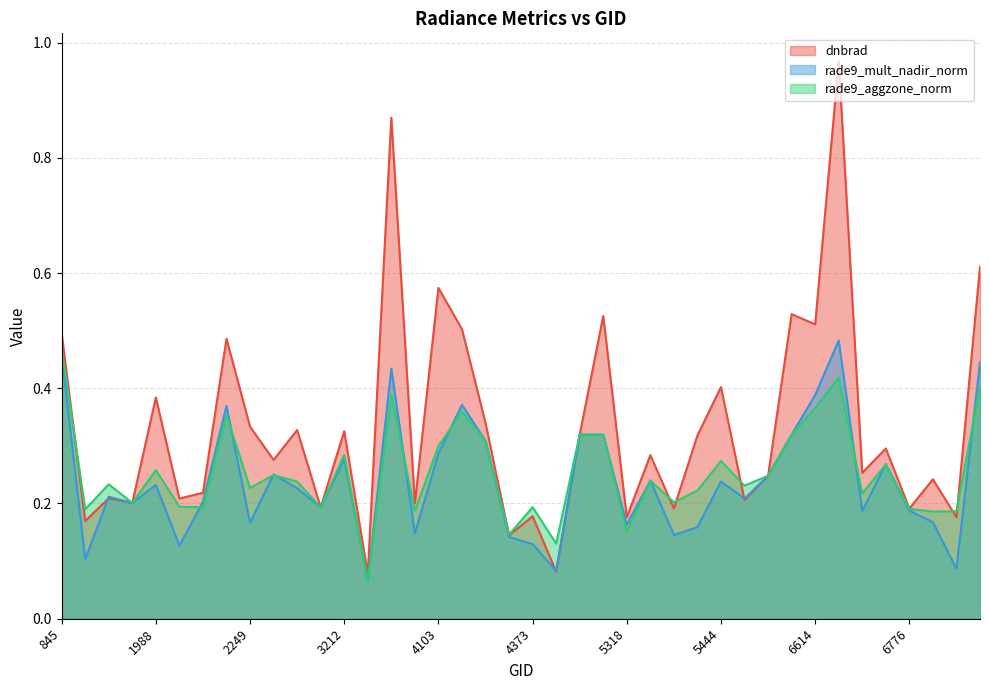

List the labels in order of rade9_aggzone_norm value, largest first.

845, 6650, 6902, 3446, 6614, 4157, 2213, 4445, 4580, 5813, 4193, 4103, 3212, 5444, 6749, 1988, 2348, 5750, 5354, 3005, 1889, 5723, 2249, 5426, 6704, 5390, 1925, 2051, 4373, 2123, 3185, 6776, 1790, 3500, 6866, 6803, 5318, 4238, 4409, 3365